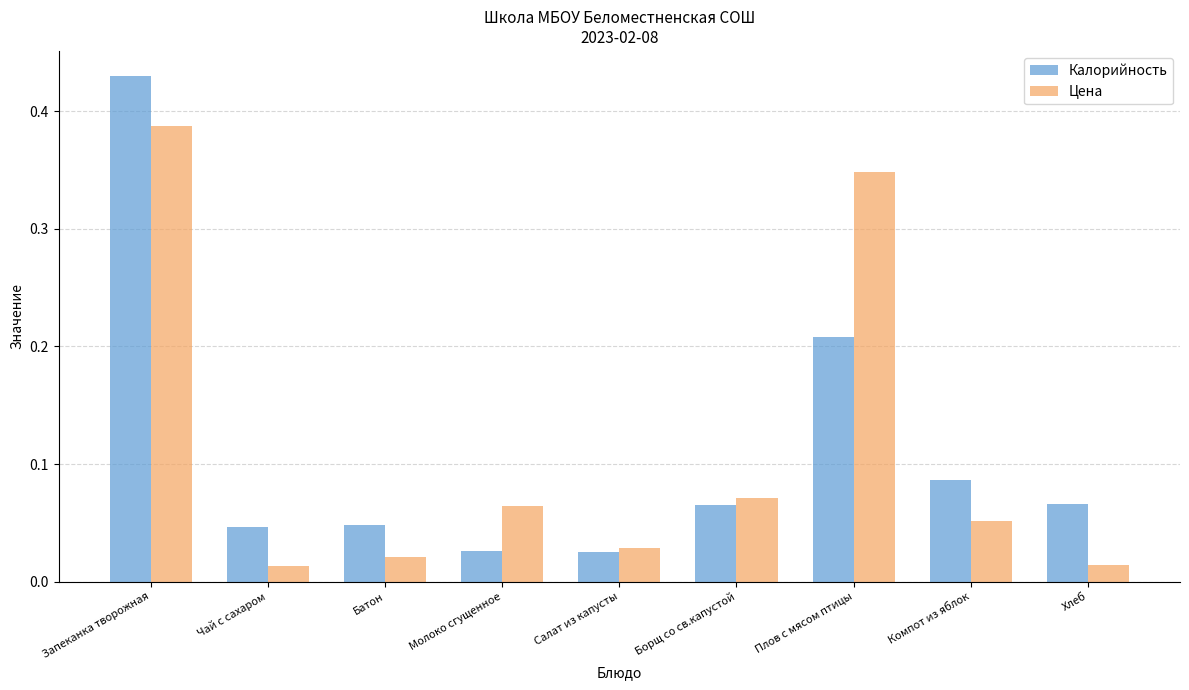

Are the bars horizontal?

No